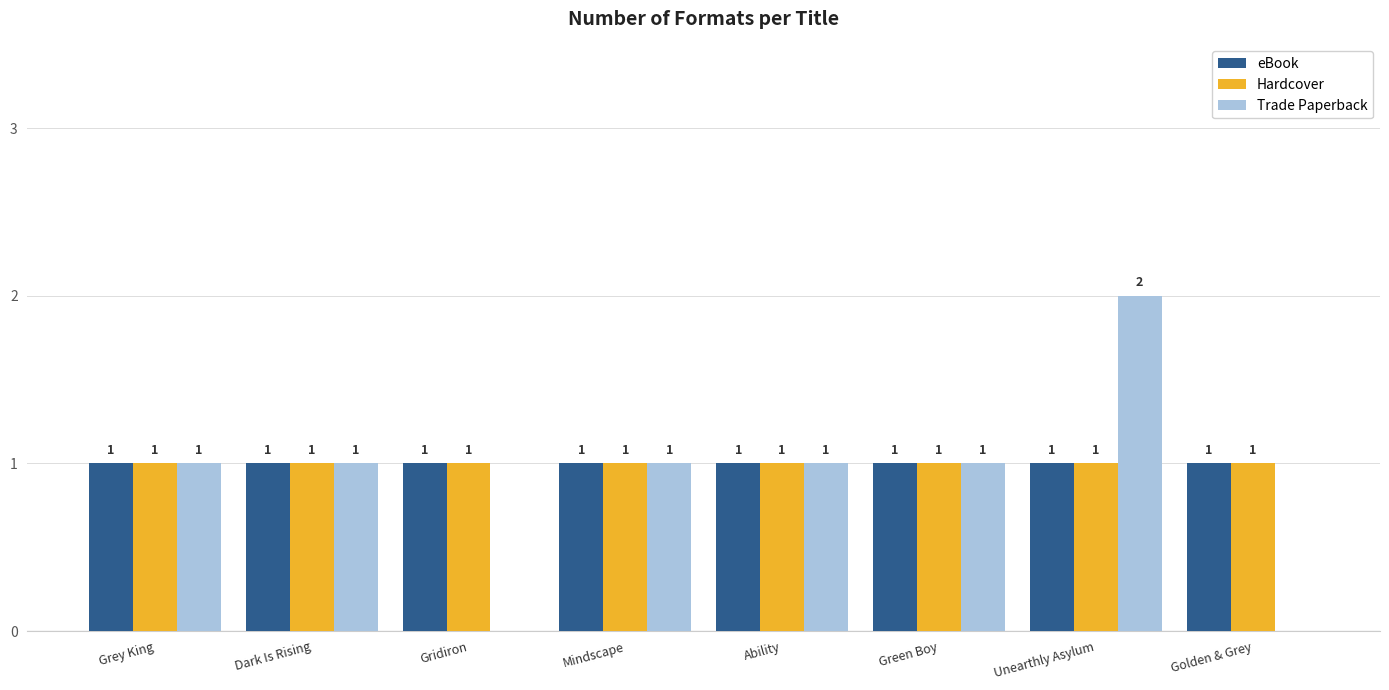

Between Ability and Golden & Grey, which series saw the biggest shift?

Trade Paperback